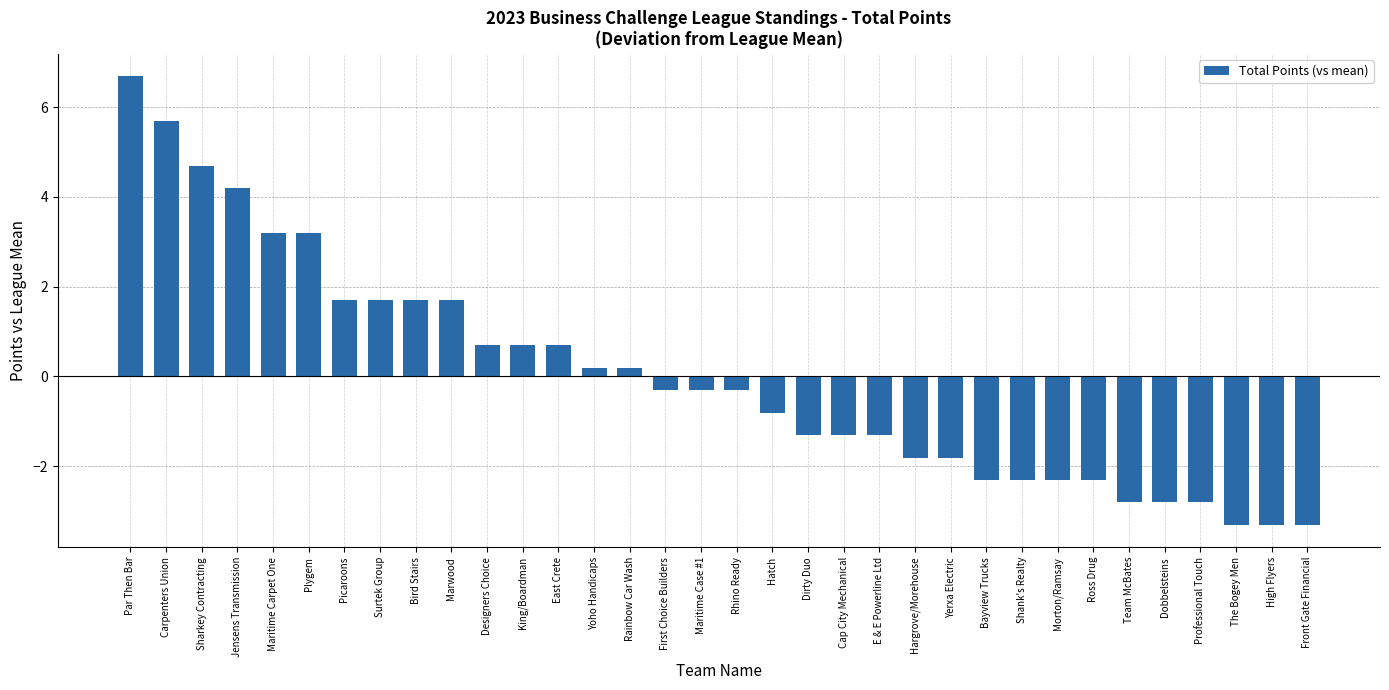

What is the label of the 12th bar from the left?

King/Boardman